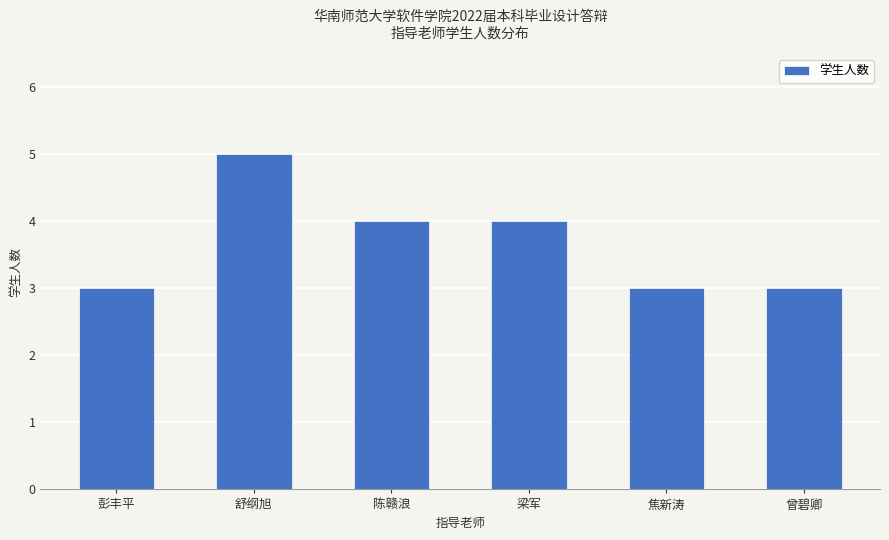

What is the approximate value at 彭丰平?

3